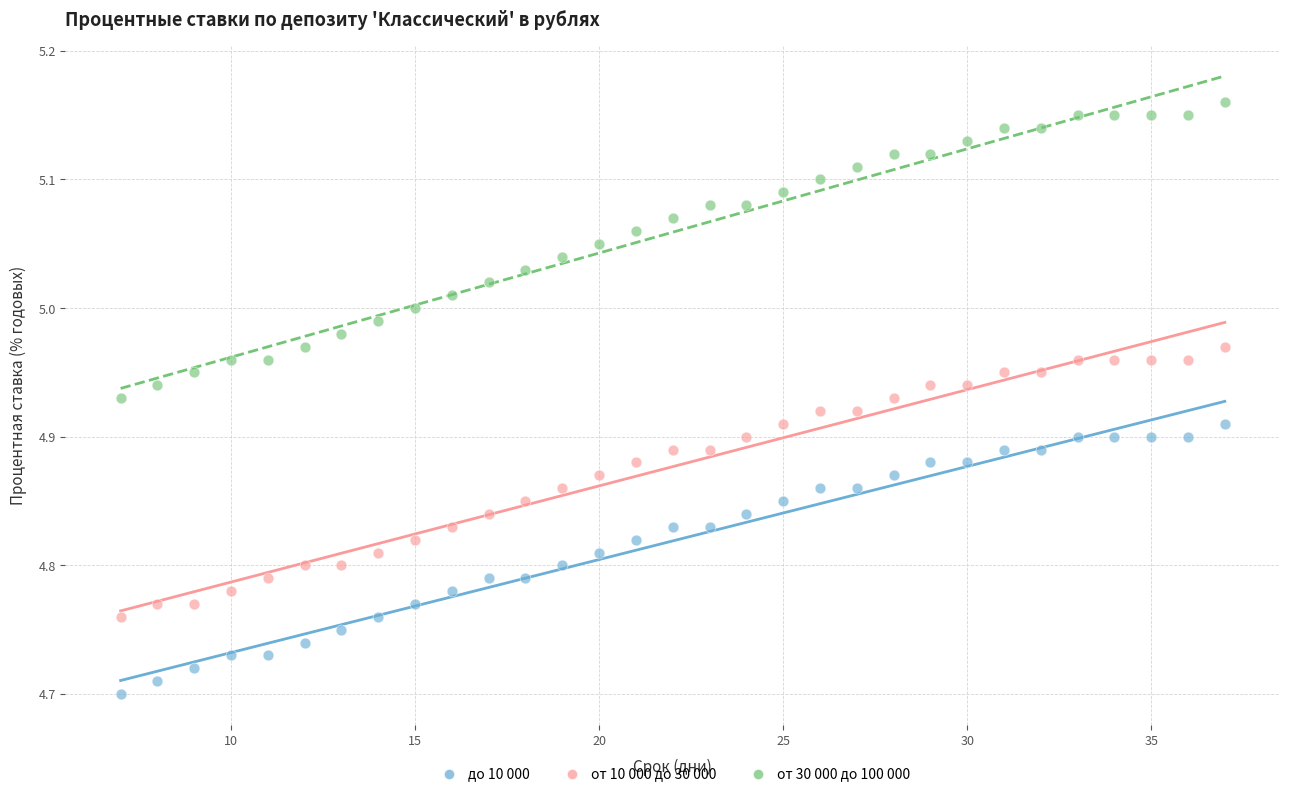

What is the X range (max minus min) for the scatter plot?

30.0